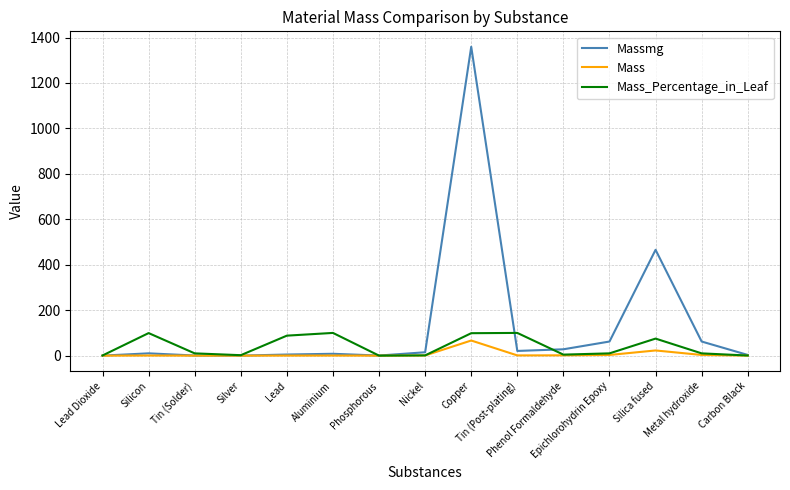

What is the difference between the Massmg values at Tin (Solder) and Tin (Post-plating)?

20.1